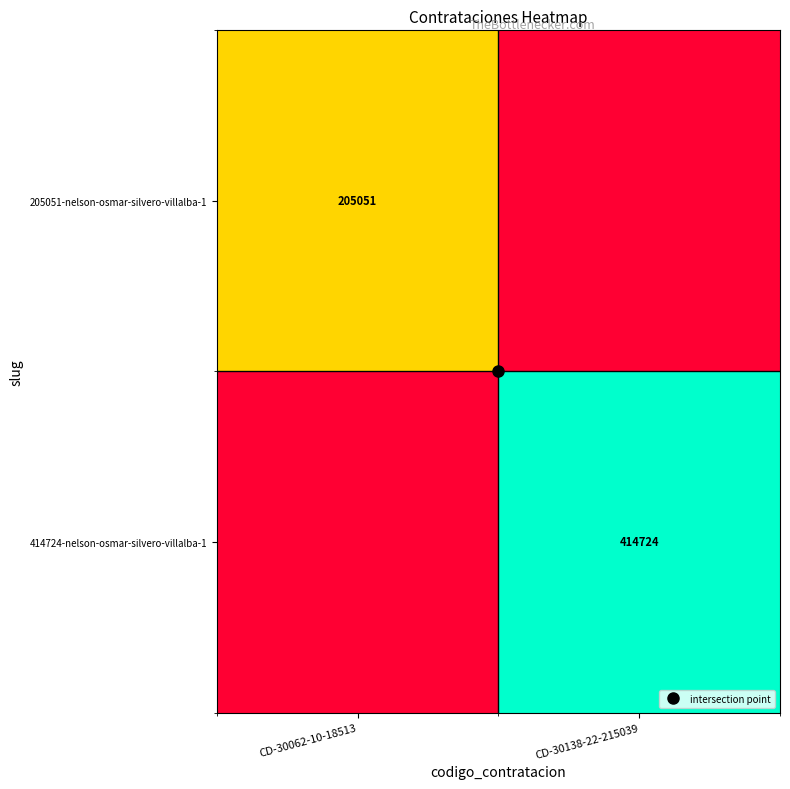

What is the difference between the highest and lowest values at CD-30138-22-215039?

414724